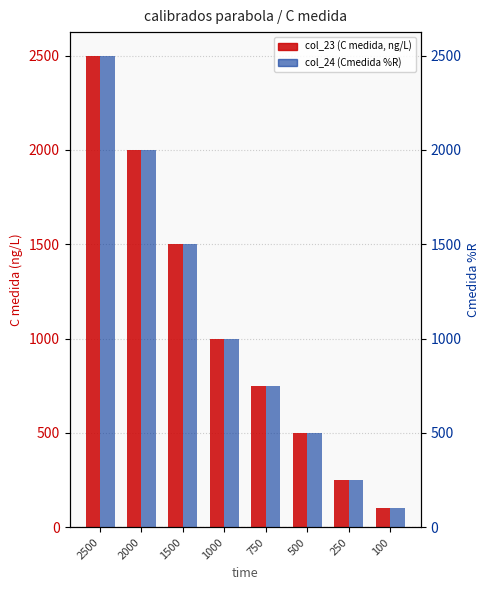

How many data points in col_24 (Cmedida %R) are less than 1000?

4